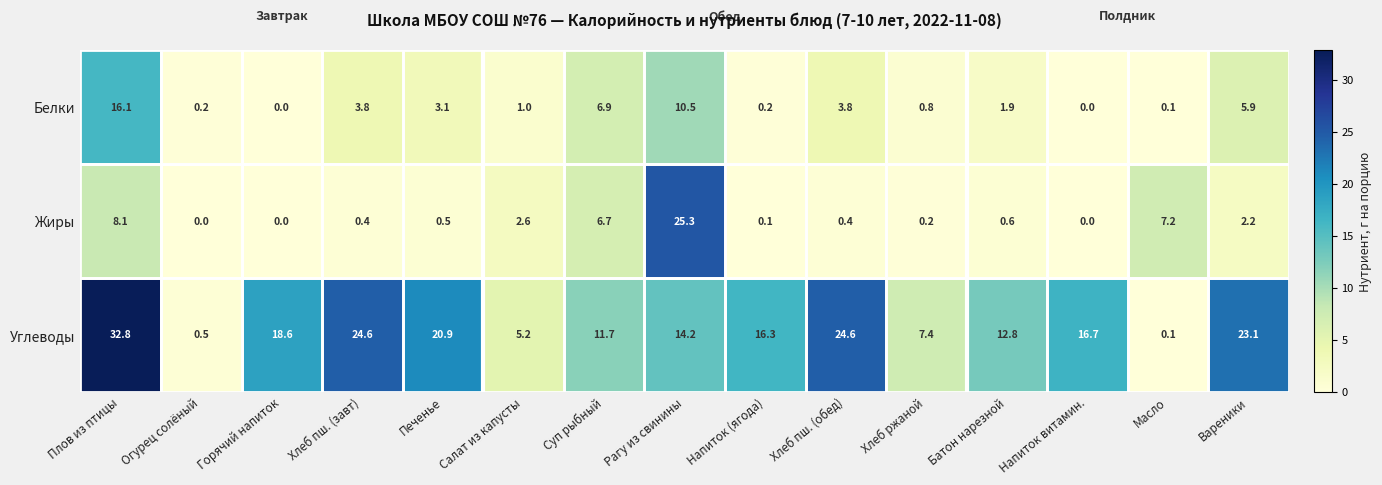

What is the sum of the Белки values at Печенье and Масло?

3.2